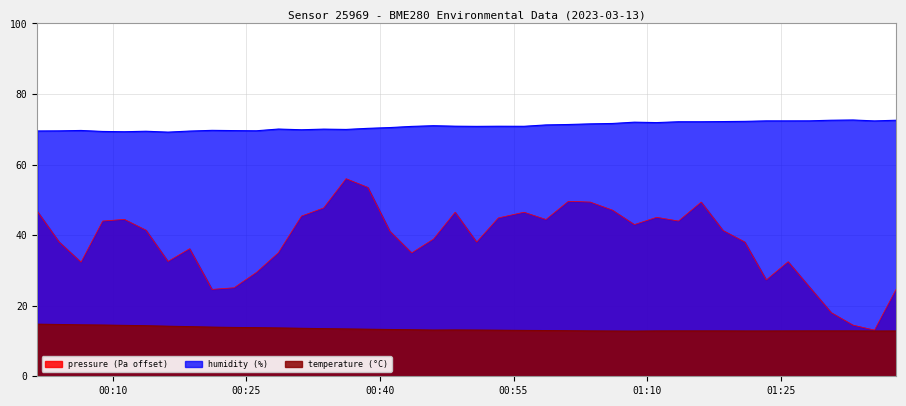

What is the label of the 16th point from the right?

2023-03-13T01:01:09